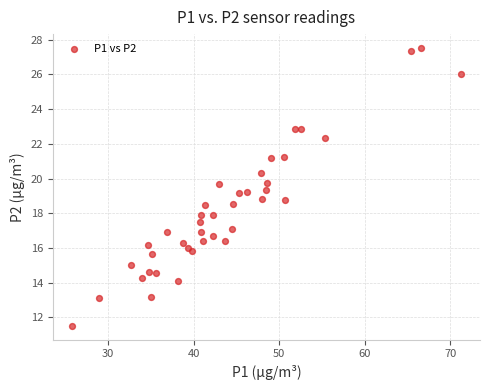

What is the range of X values (max minus min)?

45.4